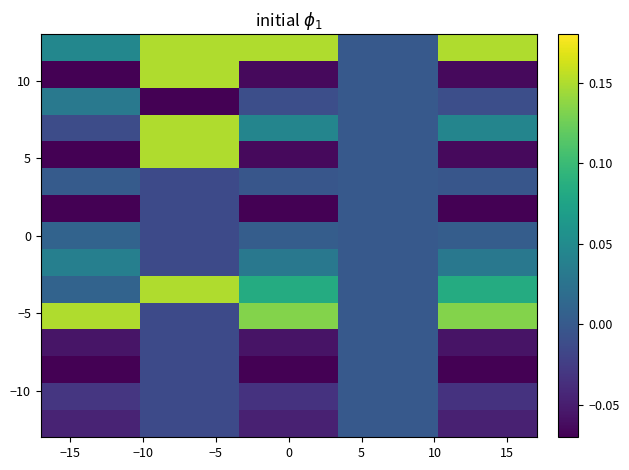

What is the greatest value displayed?

0.1